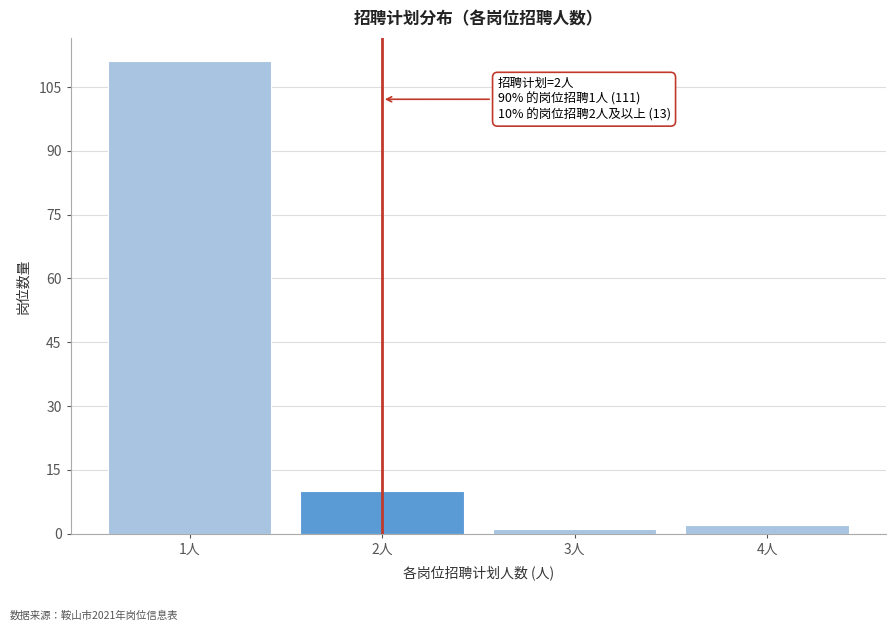

Reading left to right, what are all the values shown in this chart?

1人=111	2人=10	3人=1	4人=2